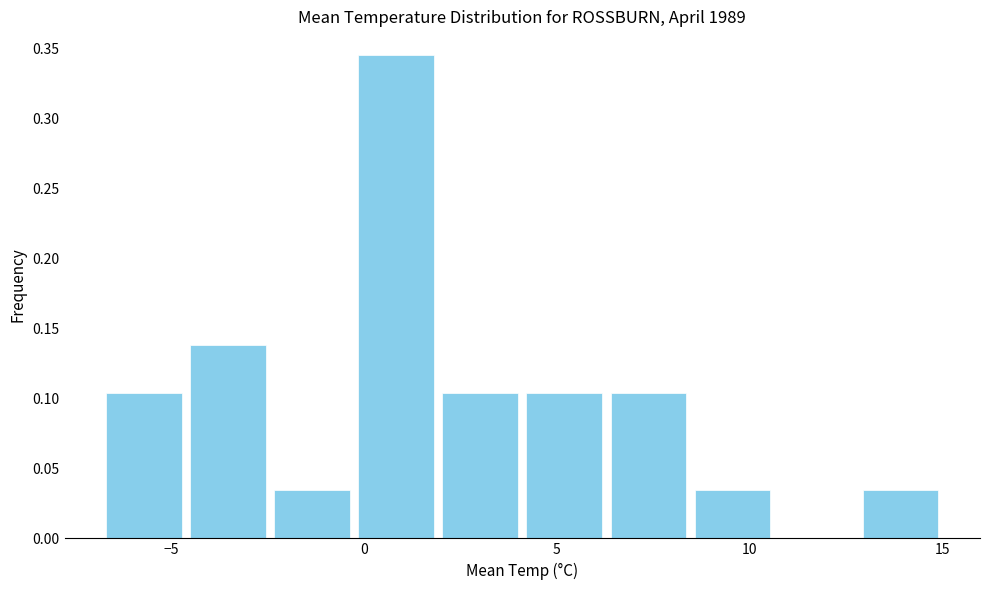

Reading left to right, list every bar in this chart as the range it spans on the x-axis followed by its height. Neither the bar edges nor the heights are printed on the chart, so give them approximately, as read against the axes.

-7.0 to -4.5: 0.105
-4.5 to -2.5: 0.140
-2.5 to -0.5: 0.035
-0.5 to 2.0: 0.345
2.0 to 4.0: 0.105
4.0 to 6.5: 0.105
6.5 to 8.5: 0.105
8.5 to 10.5: 0.035
10.5 to 13.0: 0
13.0 to 15.0: 0.035